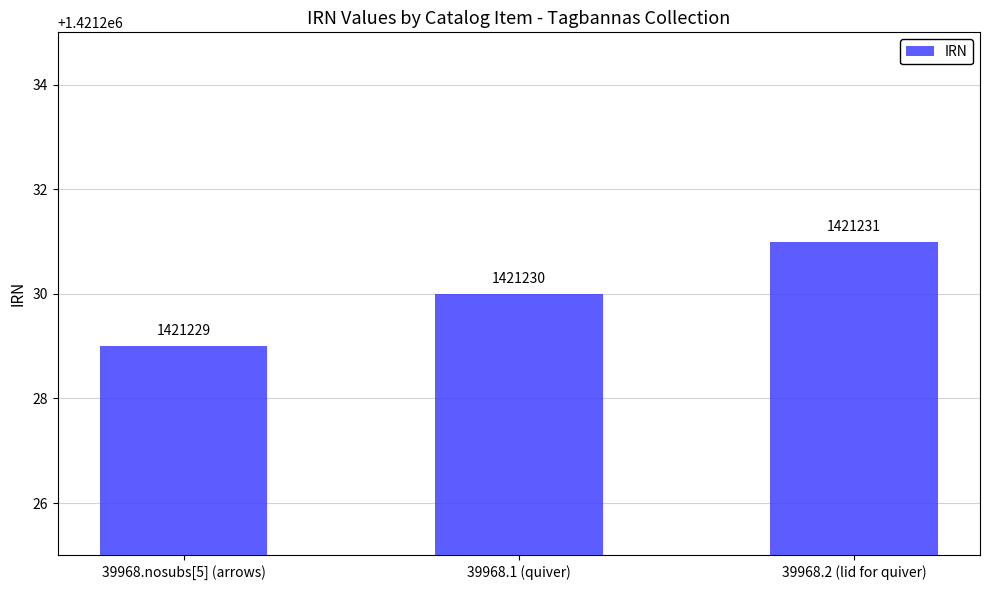

What is the change in value from 39968.nosubs[5] (arrows) to 39968.2 (lid for quiver)?

+2